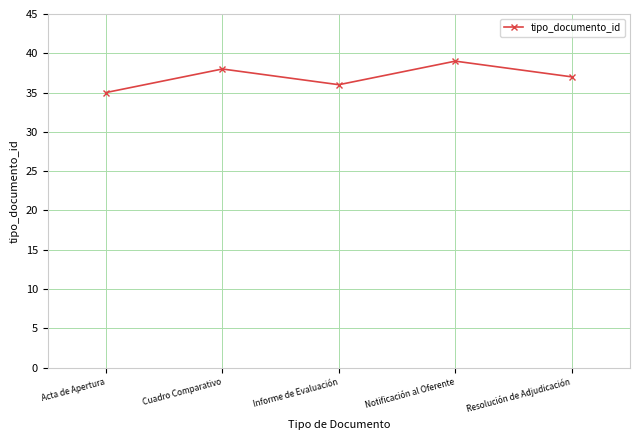

Which has a higher value, Resolución de Adjudicación or Notificación al Oferente?

Notificación al Oferente